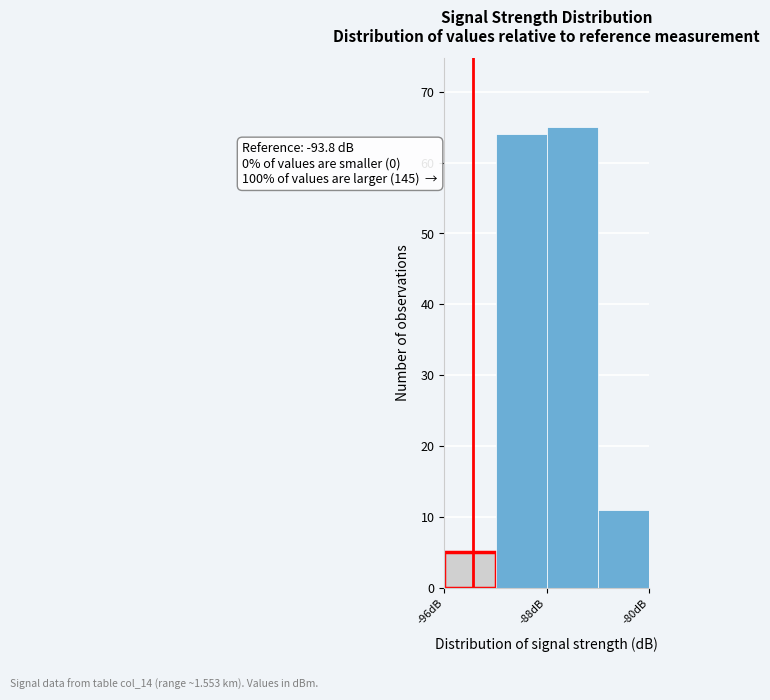

Over which range of the x-axis is the bar tallest?

-88 to -84